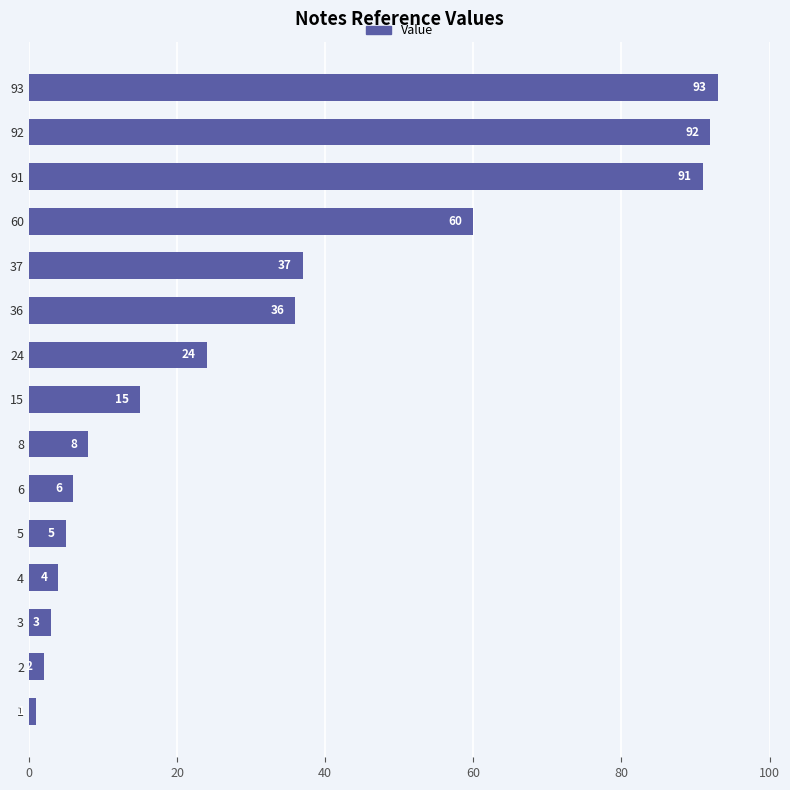

True or false: the data shows 92 at 92.

True